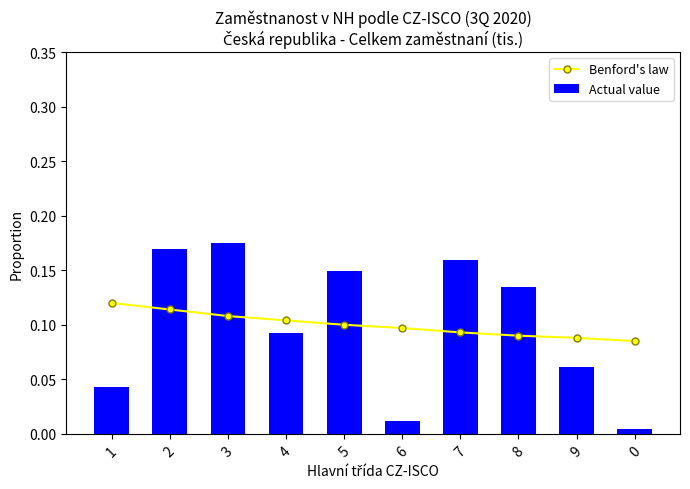

Is it true that Actual value equals 0.0 at 6?

True